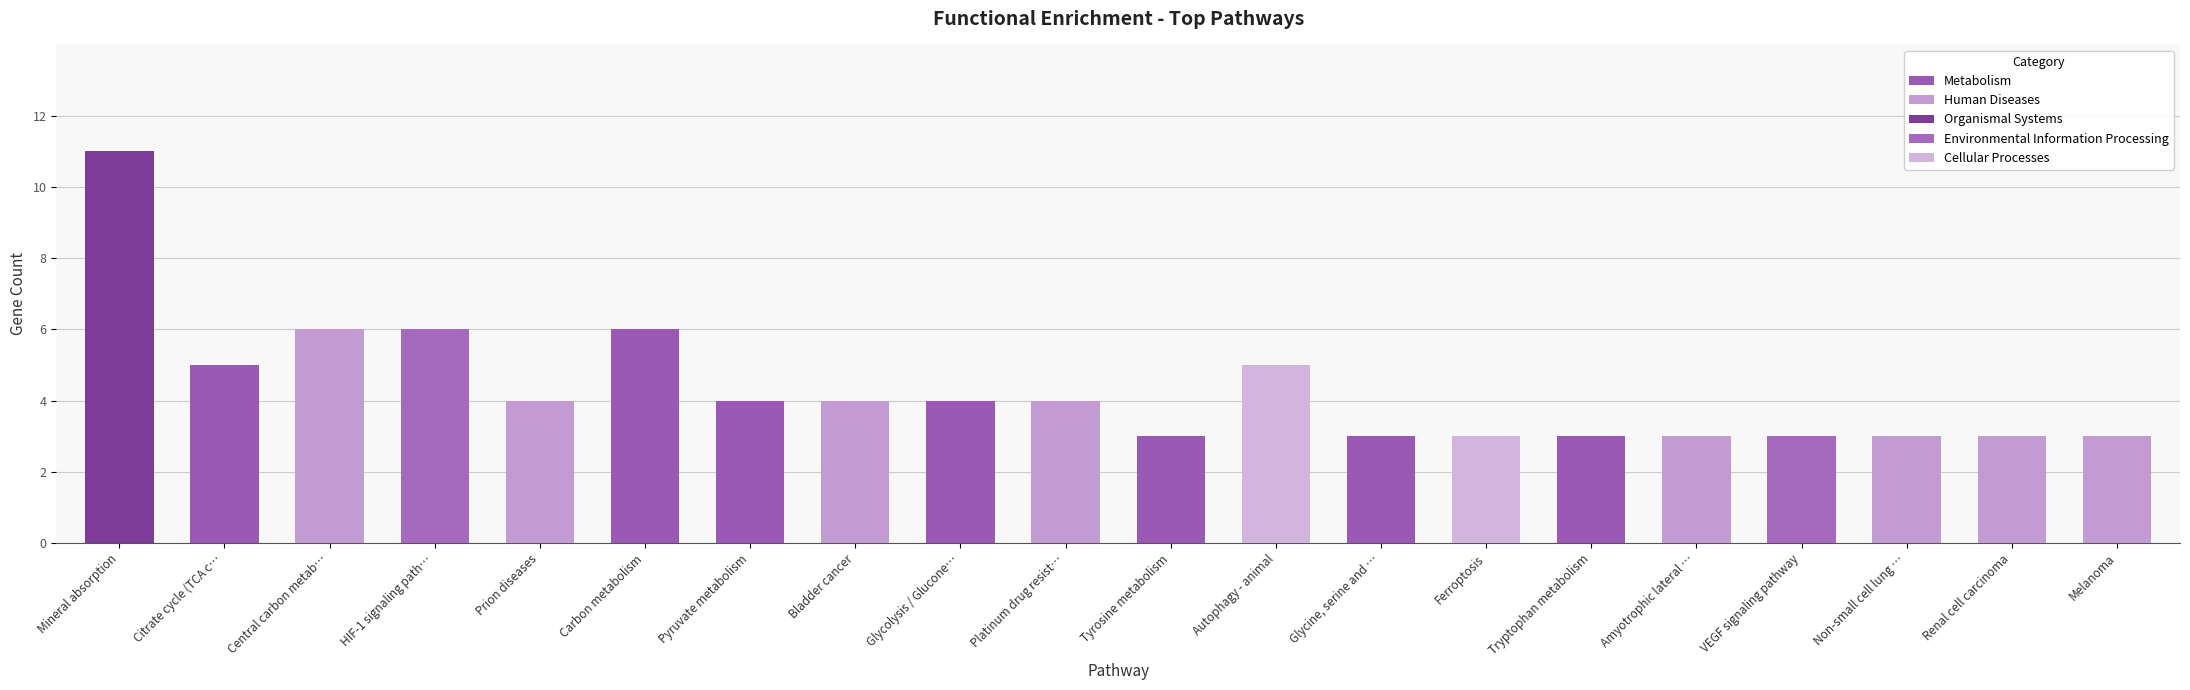

List the labels in order of value, smallest first.

Tyrosine metabolism, Glycine, serine and …, Ferroptosis, Tryptophan metabolism, Amyotrophic lateral …, VEGF signaling pathway, Non-small cell lung …, Renal cell carcinoma, Melanoma, Prion diseases, Pyruvate metabolism, Bladder cancer, Glycolysis / Glucone…, Platinum drug resist…, Citrate cycle (TCA c…, Autophagy - animal, Central carbon metab…, HIF-1 signaling path…, Carbon metabolism, Mineral absorption